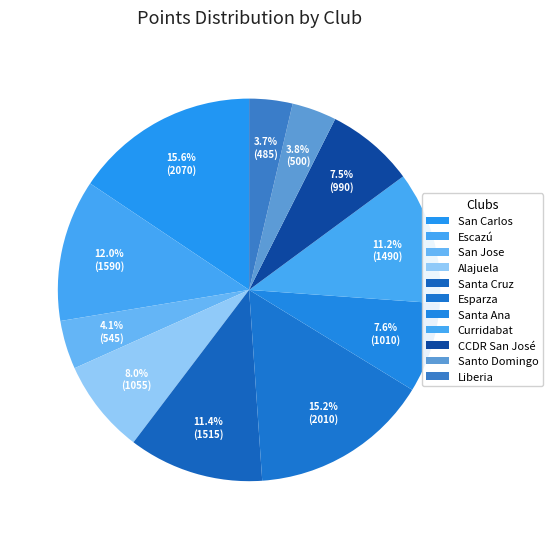

Is the sum of Esparza and Santo Domingo greater than half?

No